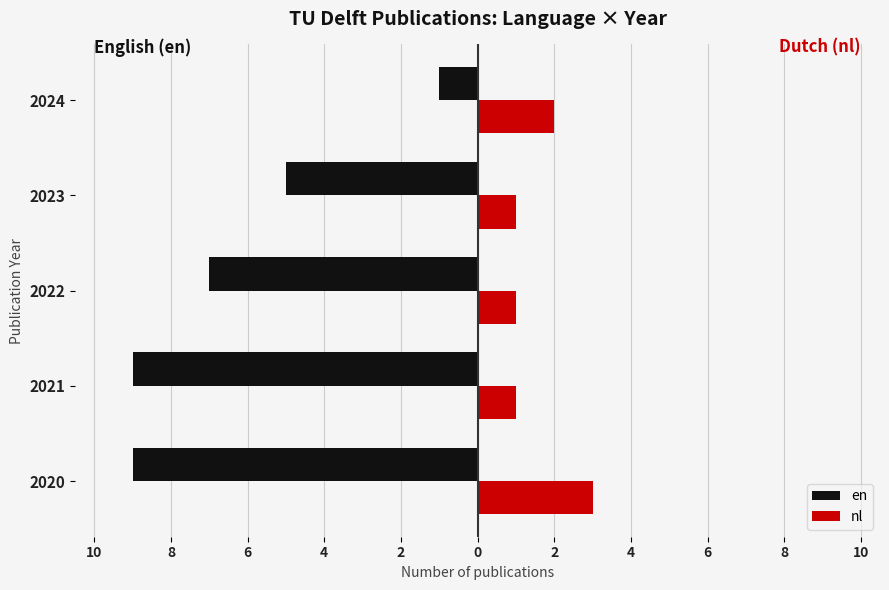

Reading right to left, extract all data points from this chart.

en: -1	-5	-7	-9	-9
nl: 2	1	1	1	3